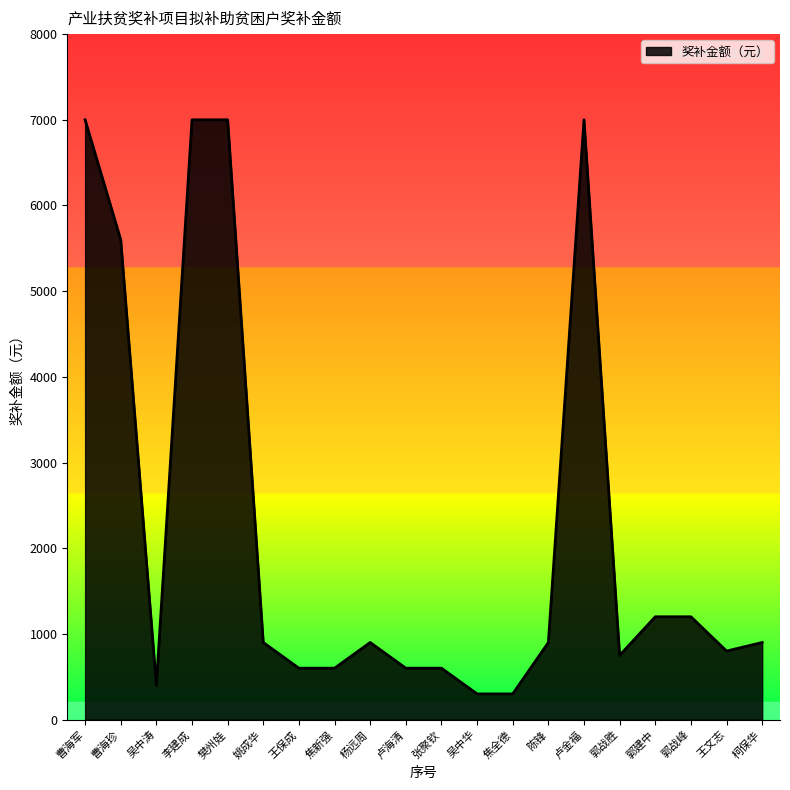

How many lines are shown in the chart?

1